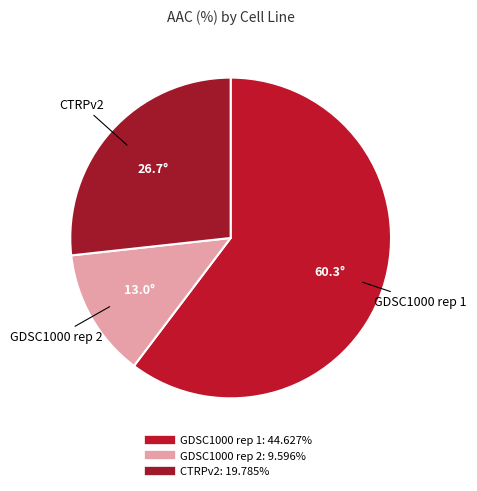

What portion of the pie excludes CTRPv2?

73.3%